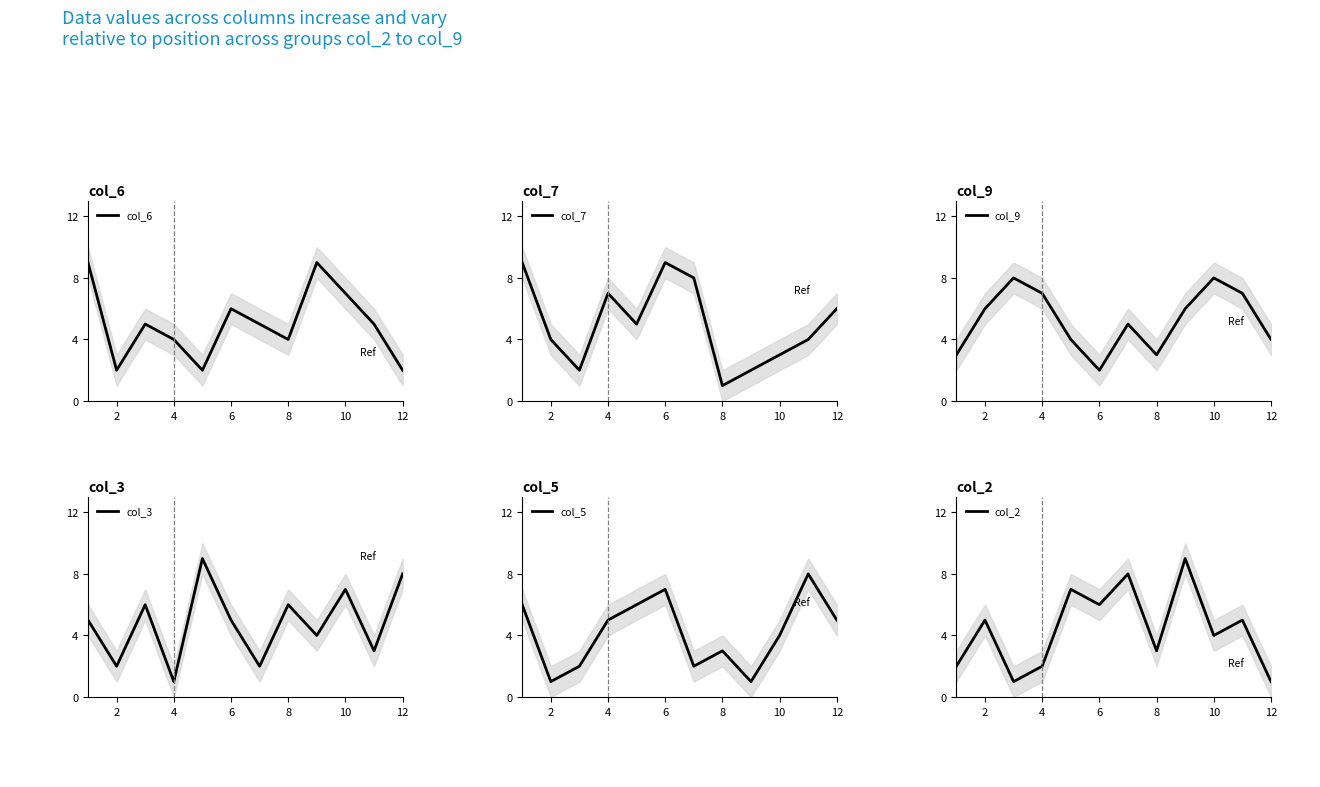

How many interior local valleys does the col_3 series have?

5